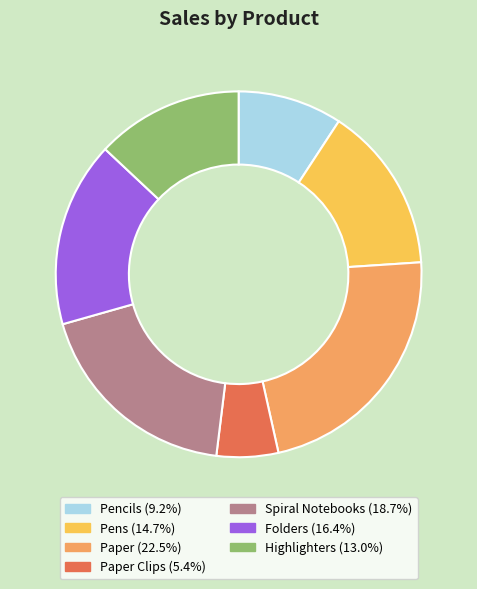

Does any single category account for the majority?

No